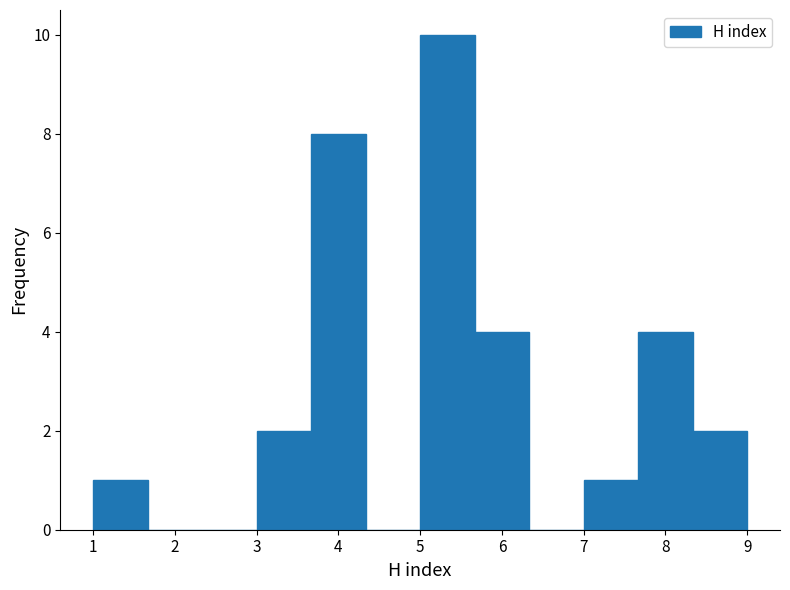

Reading left to right, list every bar in this chart as the range it spans on the x-axis followed by its height. Neither the bar edges nor the heights are printed on the chart, so give them approximately, as read against the axes.

1.0 to 1.7: 1
1.7 to 2.3: 0
2.3 to 3.0: 0
3.0 to 3.7: 2
3.7 to 4.3: 8
4.3 to 5.0: 0
5.0 to 5.7: 10
5.7 to 6.3: 4
6.3 to 7.0: 0
7.0 to 7.7: 1
7.7 to 8.3: 4
8.3 to 9.0: 2